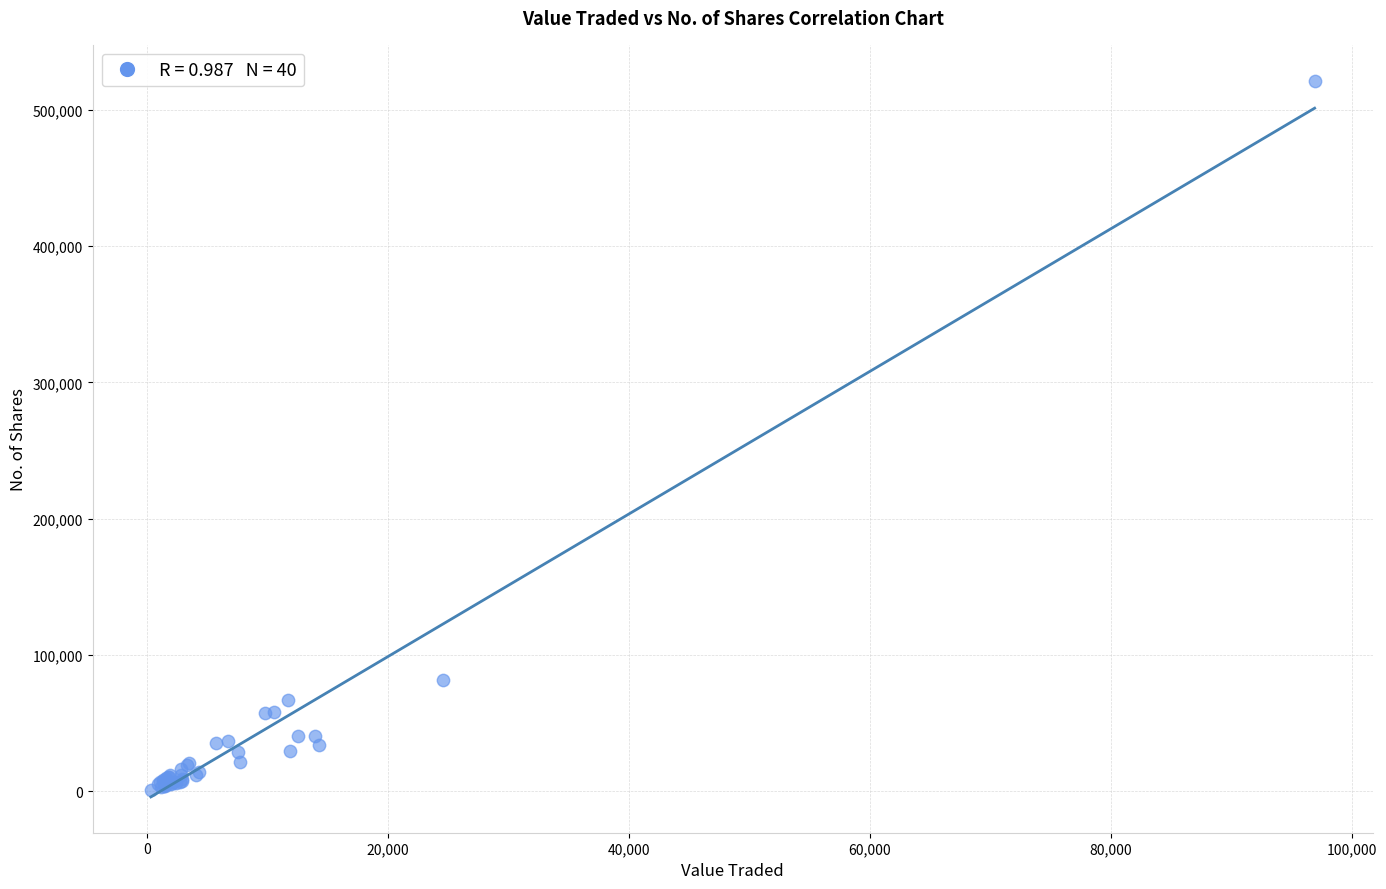

What Y value in the scatter plot is closest to 261153?

81893